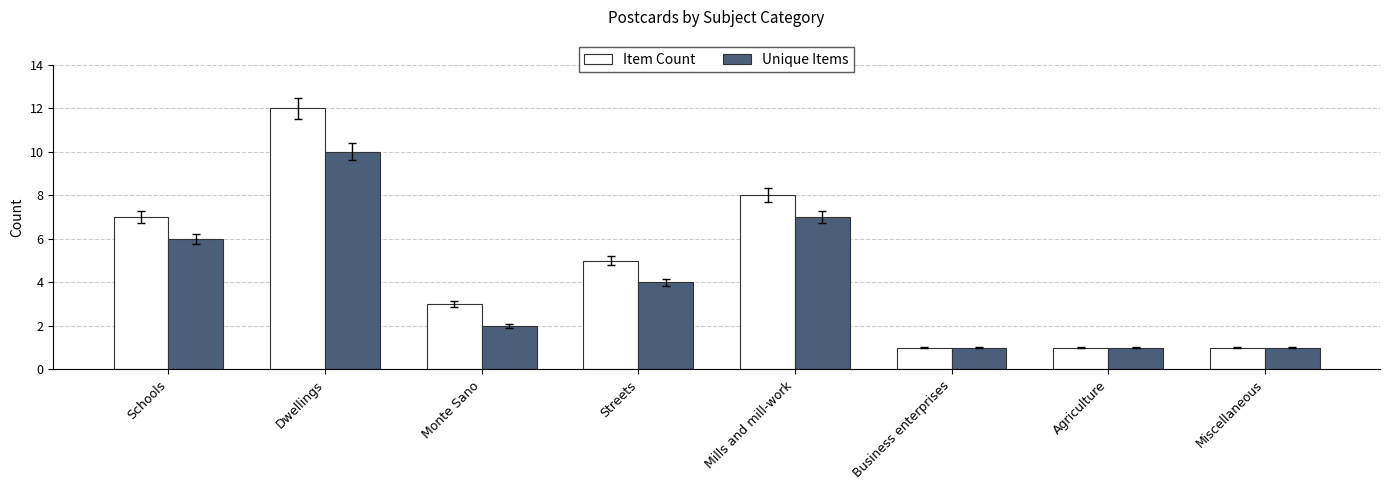

Is the value of Item Count at Miscellaneous greater than the value of Unique Items at Streets?

No